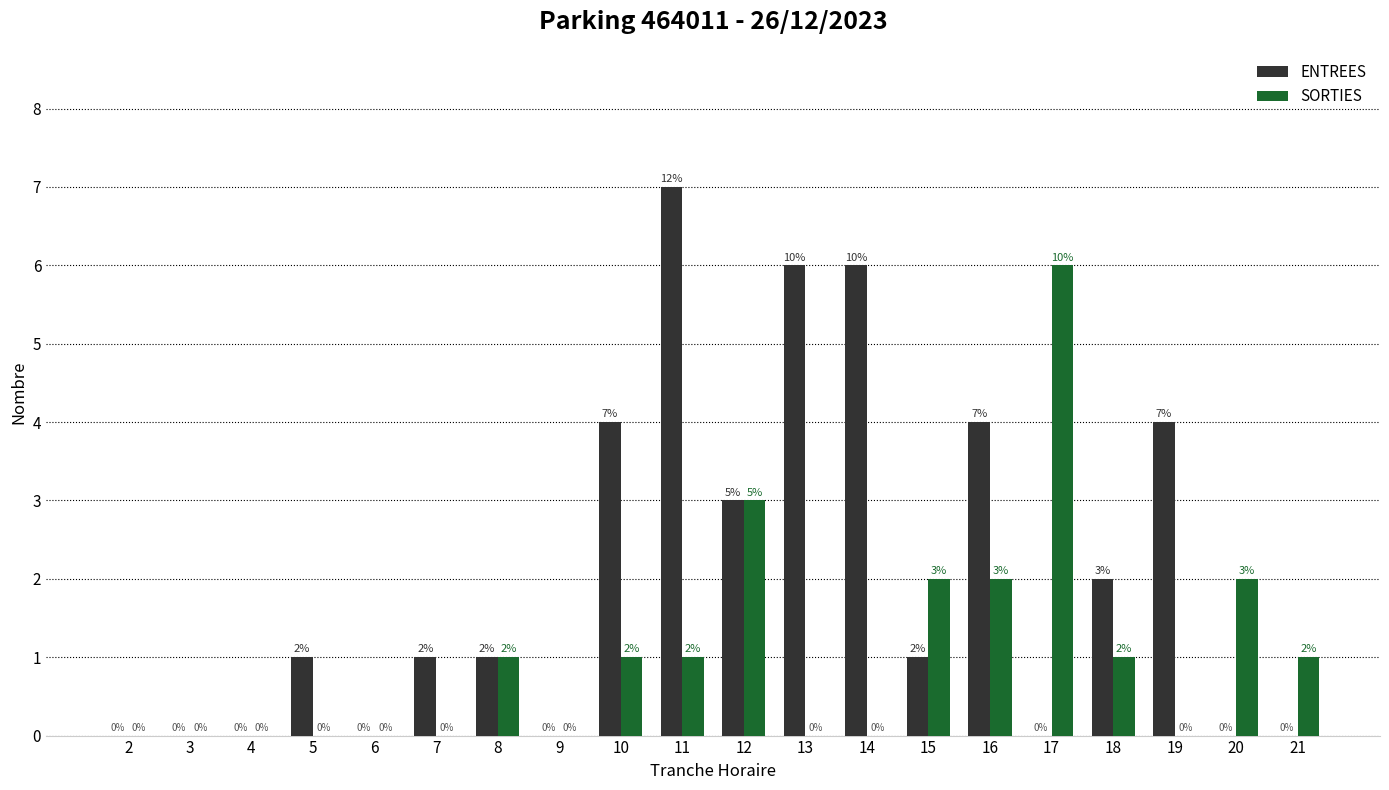

At which category does the chart reach its peak across all series?

11